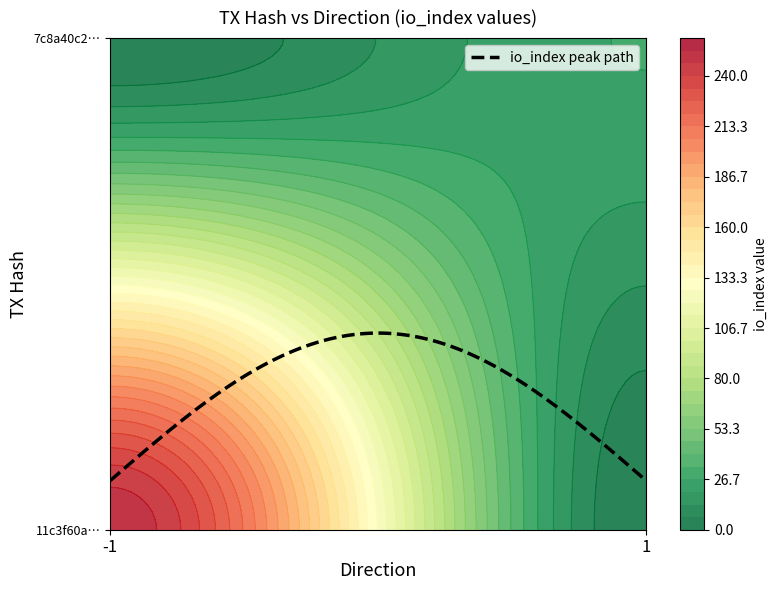

Which label corresponds to the largest value in the chart?

io_index